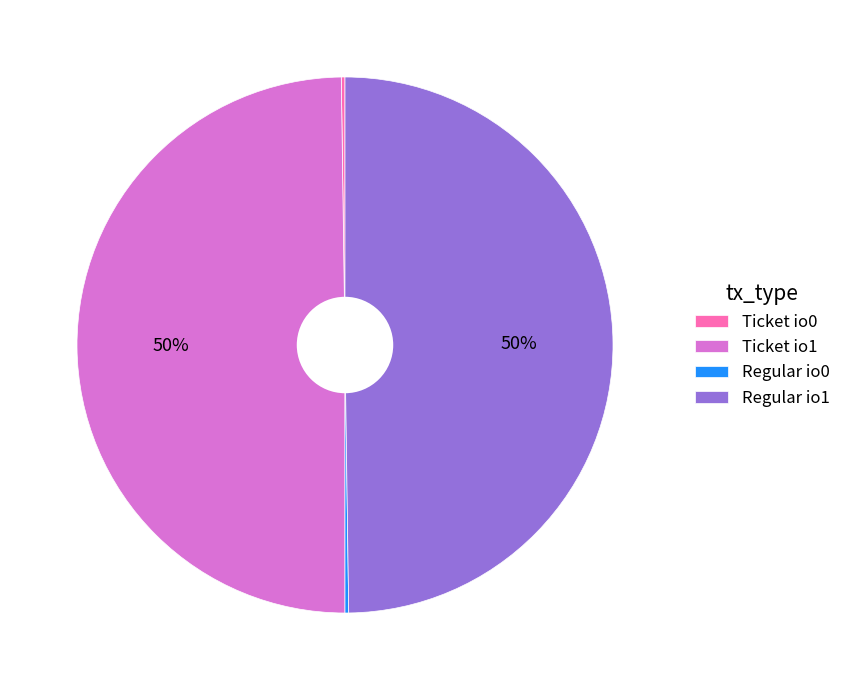

Is the sum of Ticket io1 and Regular io1 greater than half?

Yes